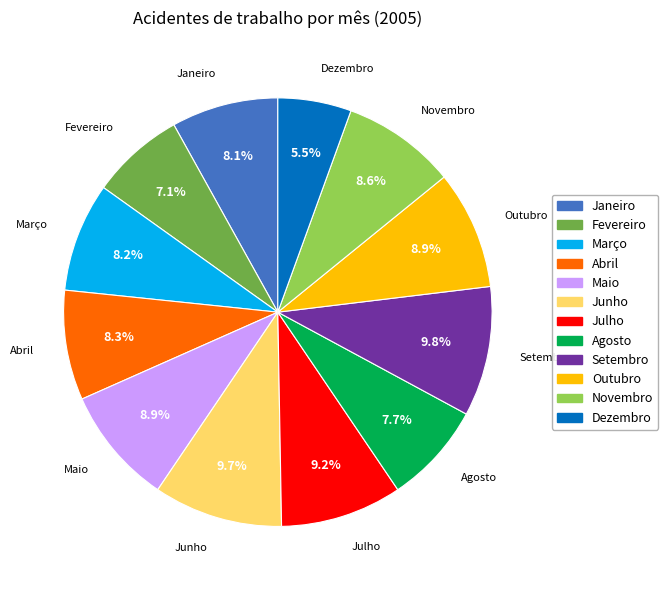

To the nearest percent, what portion does Julho represent?

9%